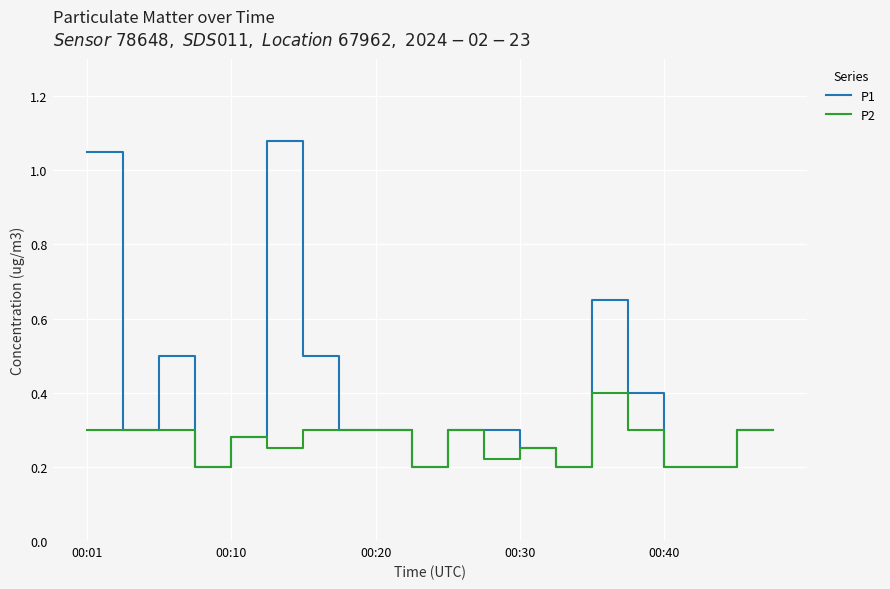

List the series in order of their peak value, lowest first.

P2, P1